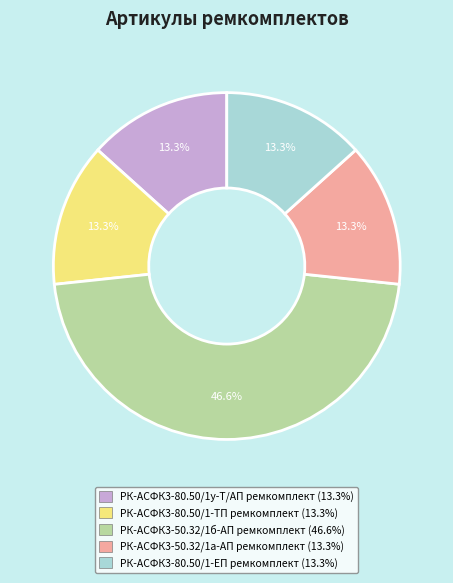

The РК-АСФК3-80.50/1у-Т/АП ремкомплект slice represents 13% of the pie. True or false?

True